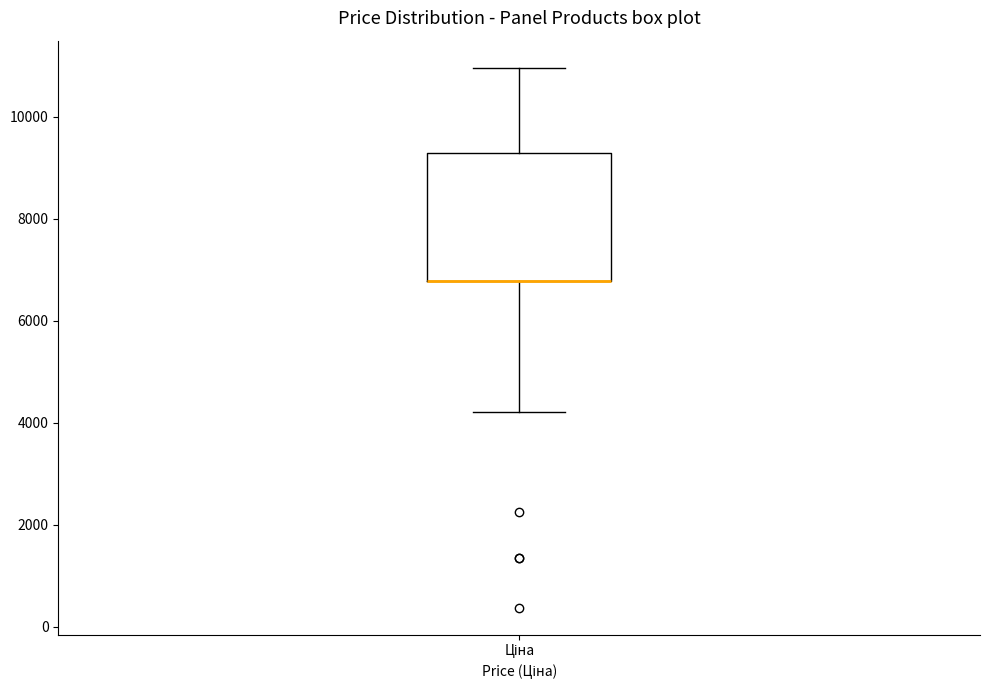

Transcribe this box plot: give where the median line is, the range the box spans, and where the two whiskers end, as read against the y-axis. The values are not printed on the chart, so give them approximately, as read against the axis.

median 6800 (drawn on the box's lower edge), box 6800 to 9200, whiskers 4200 to 11000